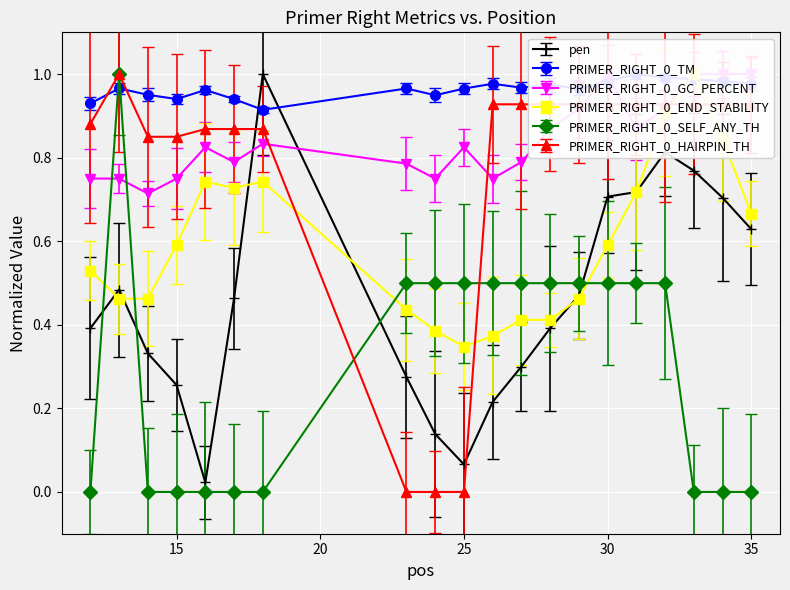

Reading left to right, transcribe all the data shown in this chart.

pen: 0.4	0.5	0.3	0.3	0.0	0.5	1.0	0.3	0.1	0.1	0.2	0.3	0.4	0.5	0.7	0.7	0.8	0.8	0.7	0.6
PRIMER_RIGHT_0_TM: 0.9	1.0	1.0	0.9	1.0	0.9	0.9	1.0	0.9	1.0	1.0	1.0	1.0	1.0	1.0	1.0	1.0	1.0	1.0	1.0
PRIMER_RIGHT_0_GC_PERCENT: 0.7	0.7	0.7	0.7	0.8	0.8	0.8	0.8	0.7	0.8	0.7	0.8	0.9	0.9	1.0	0.9	0.9	1.0	1.0	1.0
PRIMER_RIGHT_0_END_STABILITY: 0.5	0.5	0.5	0.6	0.7	0.7	0.7	0.4	0.4	0.3	0.4	0.4	0.4	0.5	0.6	0.7	0.9	1.0	0.8	0.7
PRIMER_RIGHT_0_SELF_ANY_TH: 0.0	1.0	0.0	0.0	0.0	0.0	0.0	0.5	0.5	0.5	0.5	0.5	0.5	0.5	0.5	0.5	0.5	0.0	0.0	0.0
PRIMER_RIGHT_0_HAIRPIN_TH: 0.9	1.0	0.9	0.9	0.9	0.9	0.9	0.0	0.0	0.0	0.9	0.9	0.9	0.9	0.9	0.9	0.9	0.9	0.9	0.9